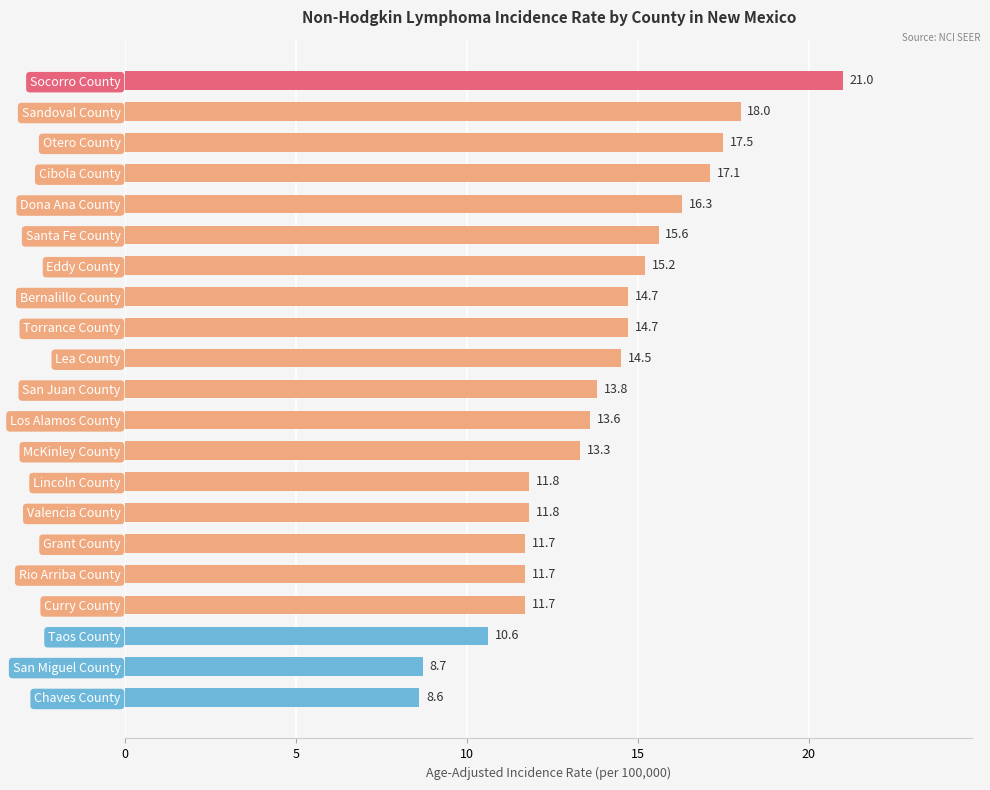

What is the value of the 11th bar from the top?

13.8